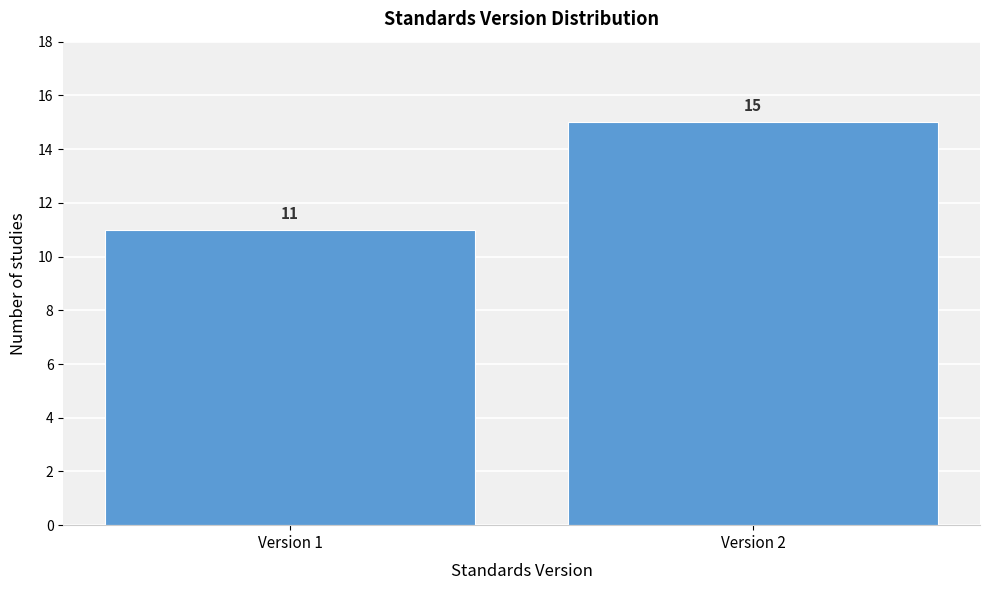

Reading left to right, what are all the values shown in this chart?

11	15